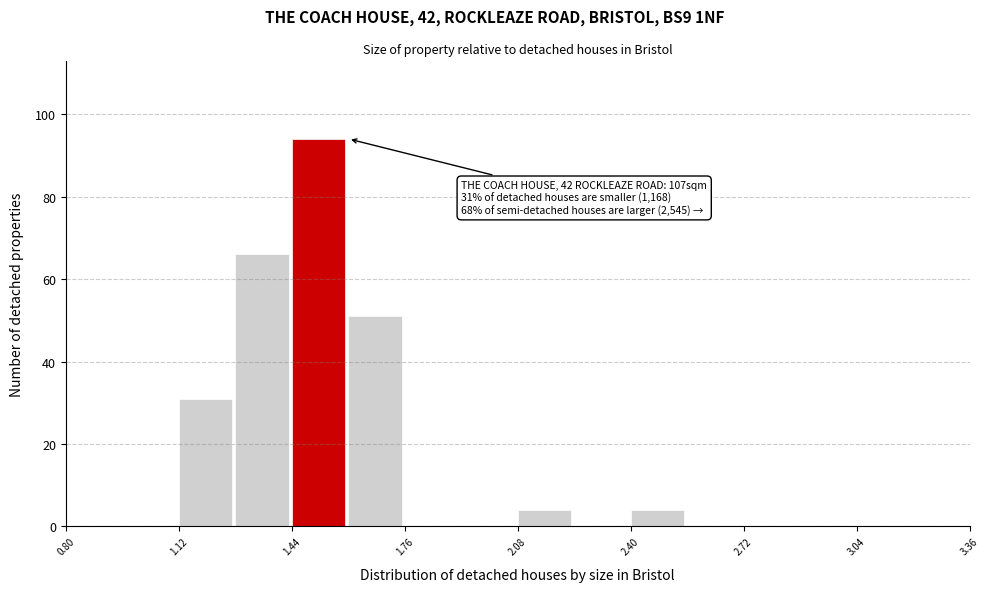

Around what value on the x-axis is the tallest bar? Give the approximate position of its centre, as read against the axis.

1.50